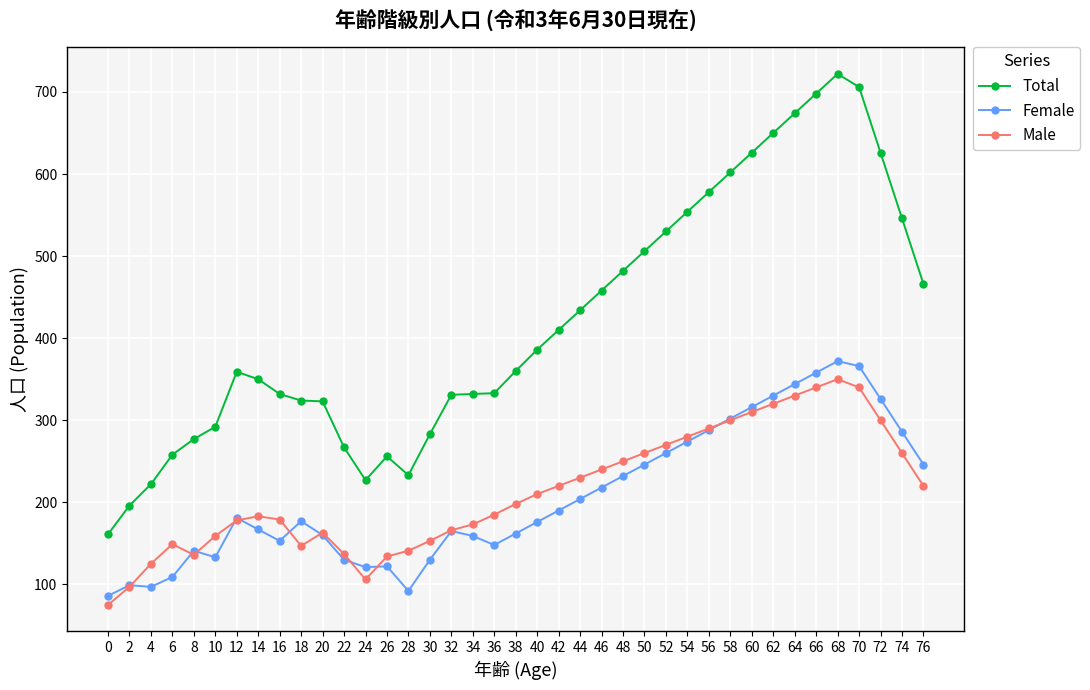

Is it true that Total equals 687 at 40?

False